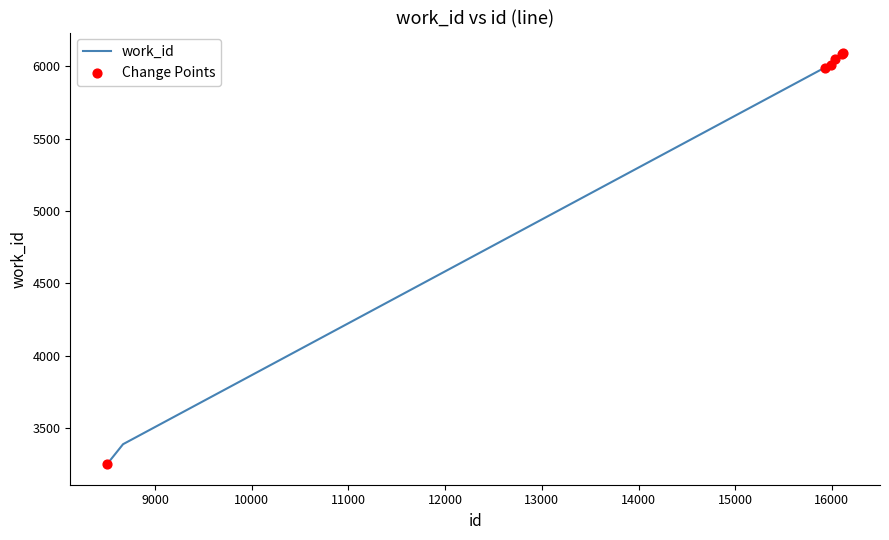

What is the minimum value shown in the chart?

3249